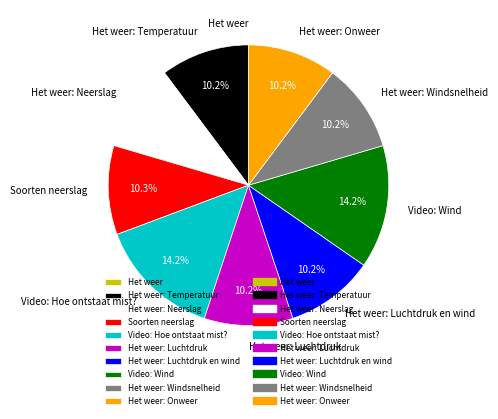

Is it true that Soorten neerslag is 17% of the pie?

False